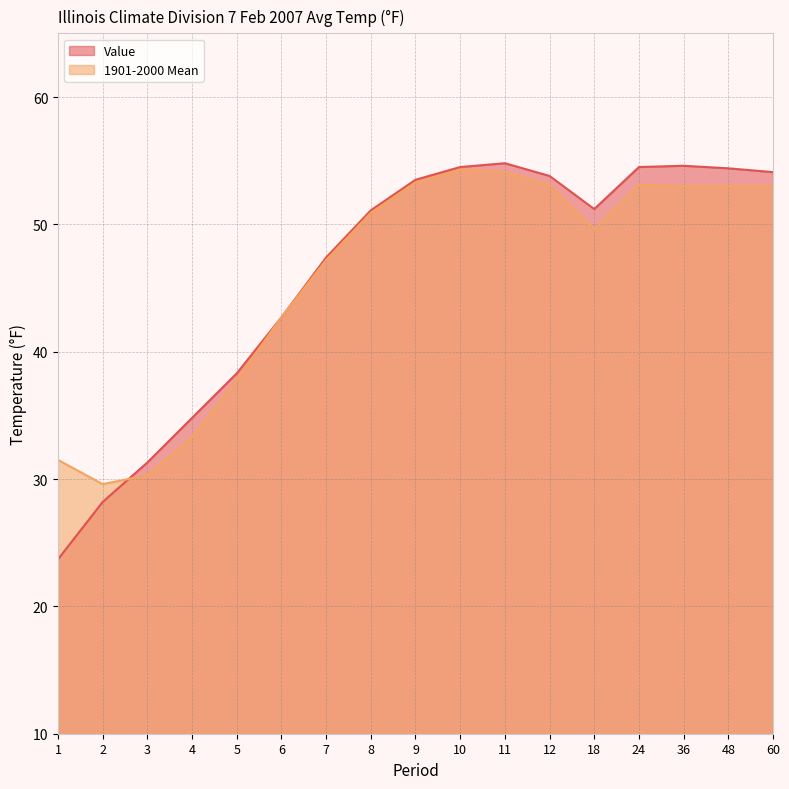

How many intersections are there between Value and 1901-2000 Mean?

1